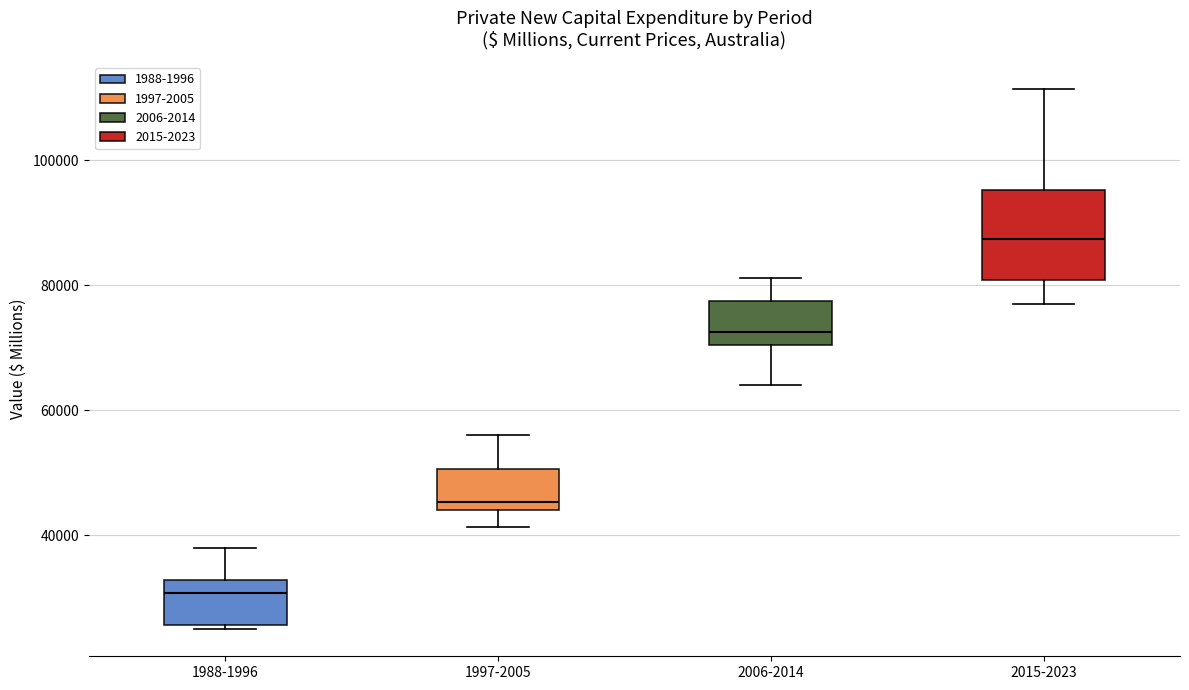

Which box has the highest median line?

2015-2023